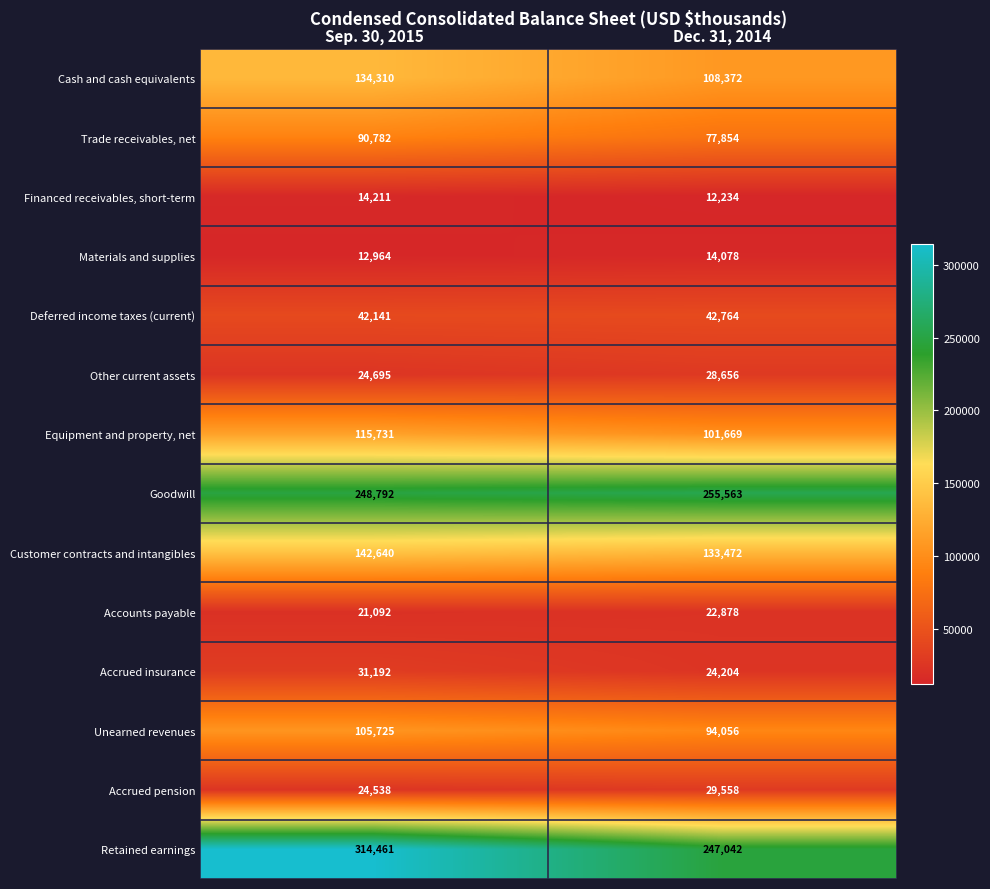

Reading left to right, transcribe all the data shown in this chart.

Cash and cash equivalents: Sep. 30, 2015=134310	Dec. 31, 2014=108372
Trade receivables, net: Sep. 30, 2015=90782	Dec. 31, 2014=77854
Financed receivables, short-term: Sep. 30, 2015=14211	Dec. 31, 2014=12234
Materials and supplies: Sep. 30, 2015=12964	Dec. 31, 2014=14078
Deferred income taxes (current): Sep. 30, 2015=42141	Dec. 31, 2014=42764
Other current assets: Sep. 30, 2015=24695	Dec. 31, 2014=28656
Equipment and property, net: Sep. 30, 2015=115731	Dec. 31, 2014=101669
Goodwill: Sep. 30, 2015=248792	Dec. 31, 2014=255563
Customer contracts and intangibles: Sep. 30, 2015=142640	Dec. 31, 2014=133472
Accounts payable: Sep. 30, 2015=21092	Dec. 31, 2014=22878
Accrued insurance: Sep. 30, 2015=31192	Dec. 31, 2014=24204
Unearned revenues: Sep. 30, 2015=105725	Dec. 31, 2014=94056
Accrued pension: Sep. 30, 2015=24538	Dec. 31, 2014=29558
Retained earnings: Sep. 30, 2015=314461	Dec. 31, 2014=247042